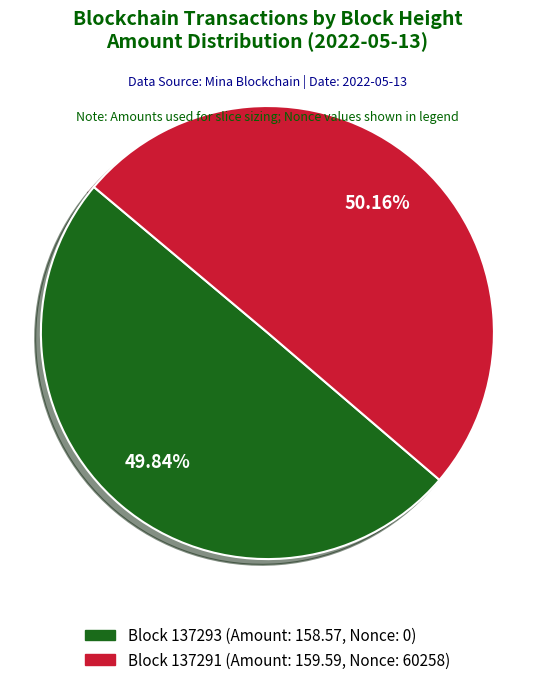

Is there any slice that represents more than half of the pie?

Yes